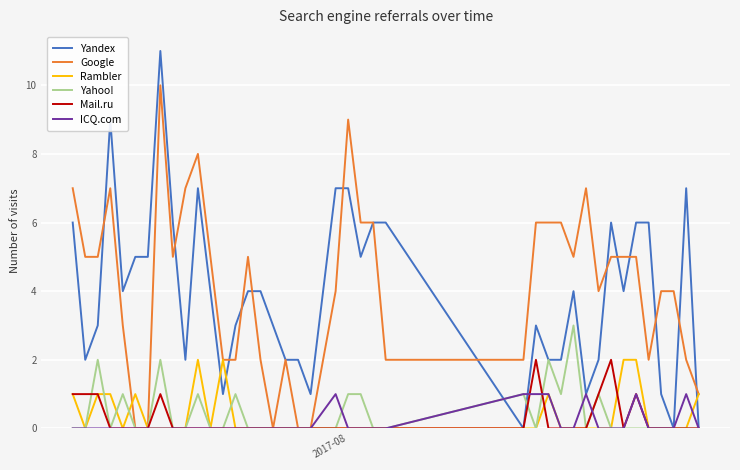

Which series has the widest spread of values?

Yandex